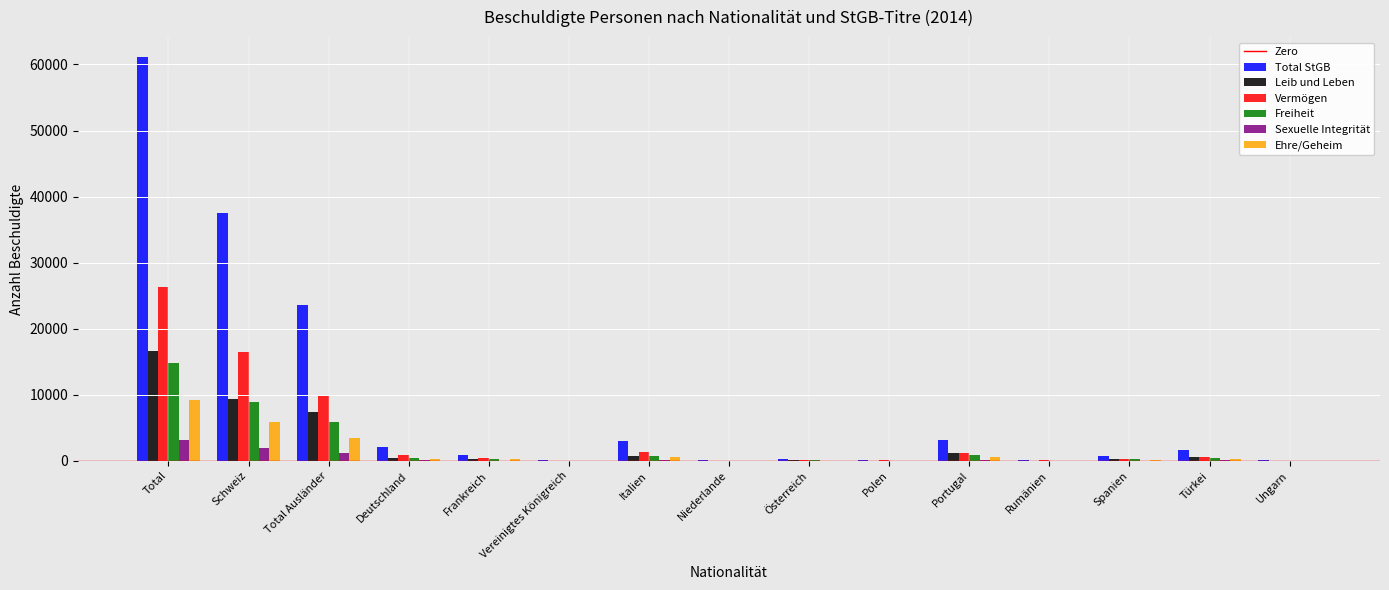

At which label does Freiheit reach its peak?

Total